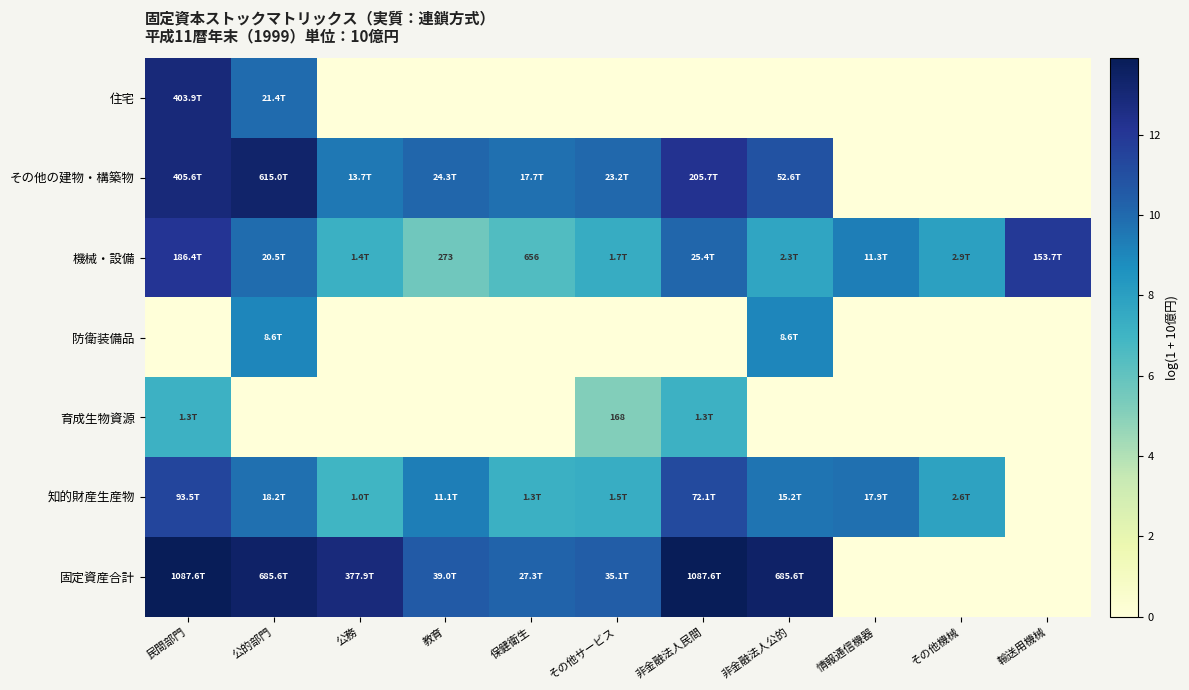

List the series in order of their peak value, highest first.

固定資産合計, その他の建物・構築物, 住宅, 機械・設備, 知的財産生産物, 防衛装備品, 育成生物資源